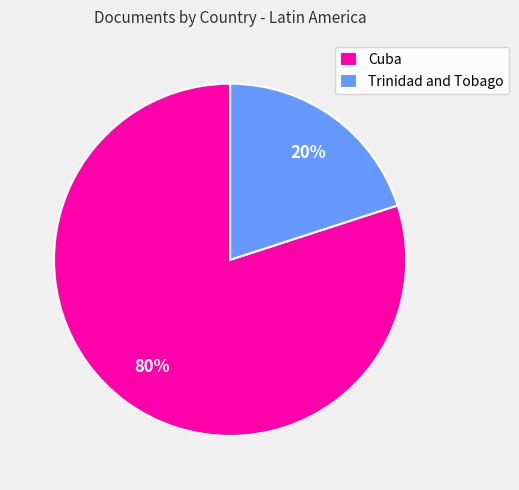

Is the sum of Trinidad and Tobago and Cuba greater than half?

Yes